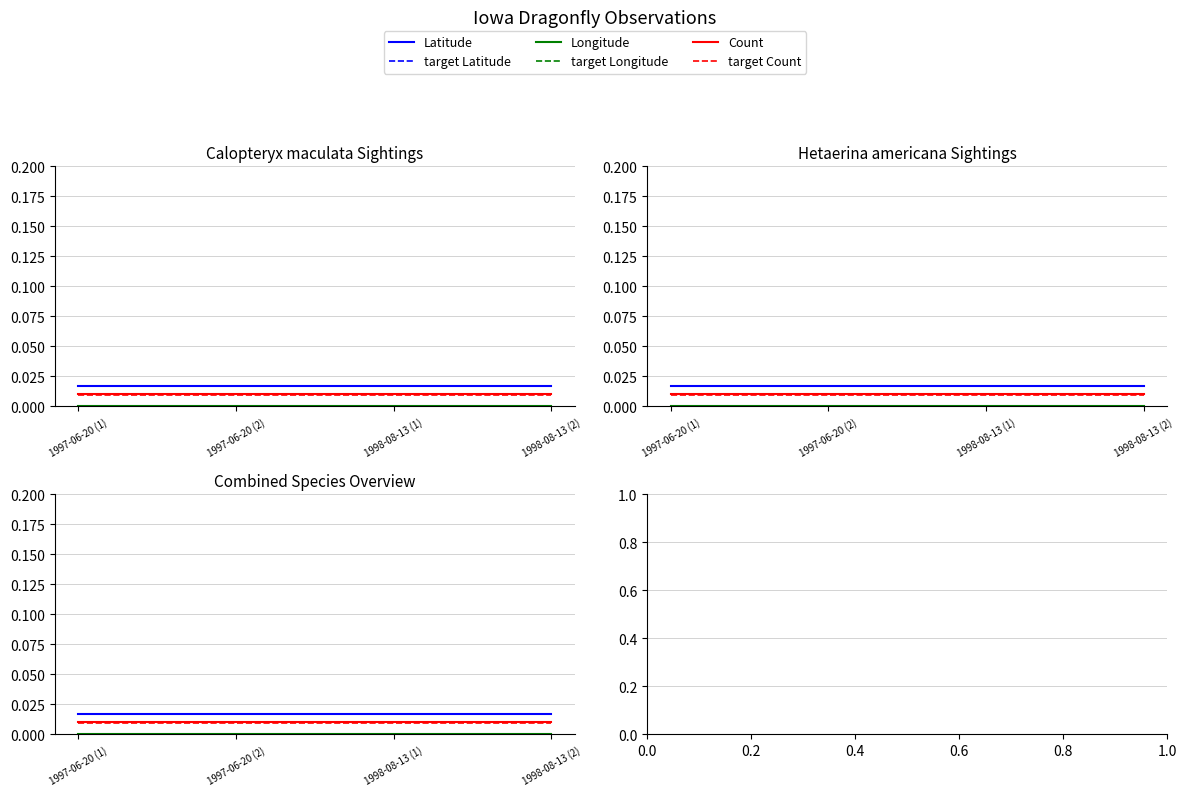

Where is Latitude nearest to the value 0?

1997-06-20 (1)